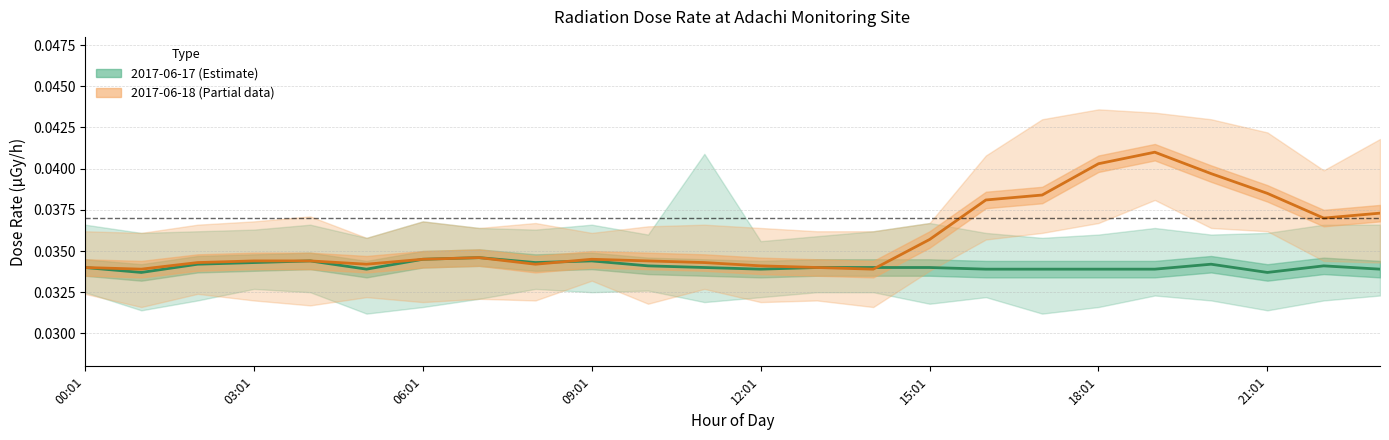

In 2017-06-18 average, how many points are lower than both neighbors (excluding endpoints)?

5